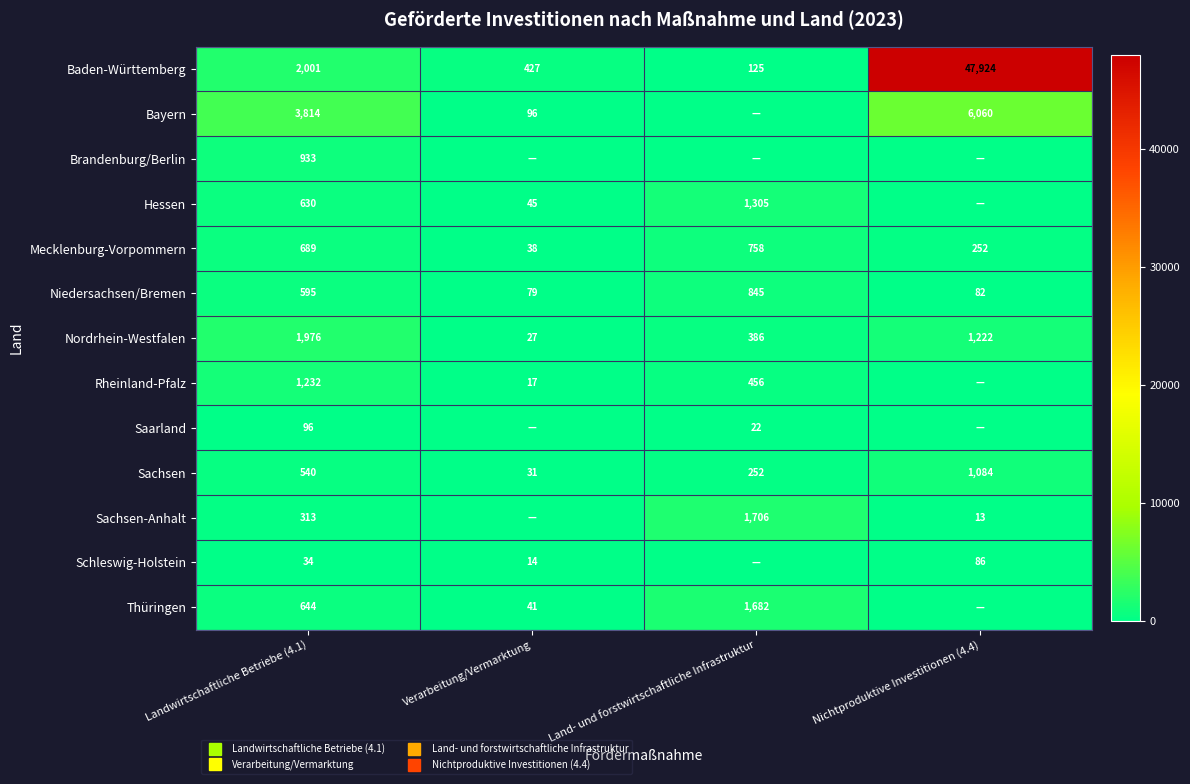

What is the difference between the highest and lowest values at Verarbeitung/Vermarktung?

427